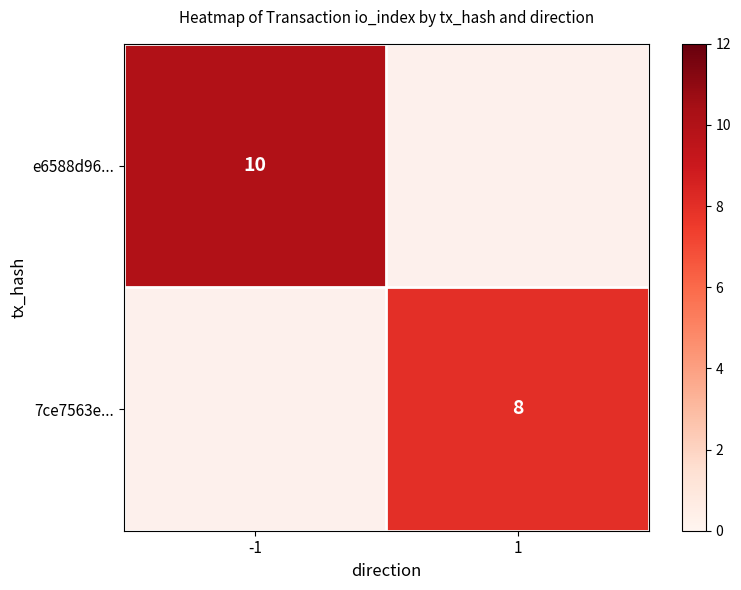

The value of 7ce7563e... at 1 is 8. True or false?

True